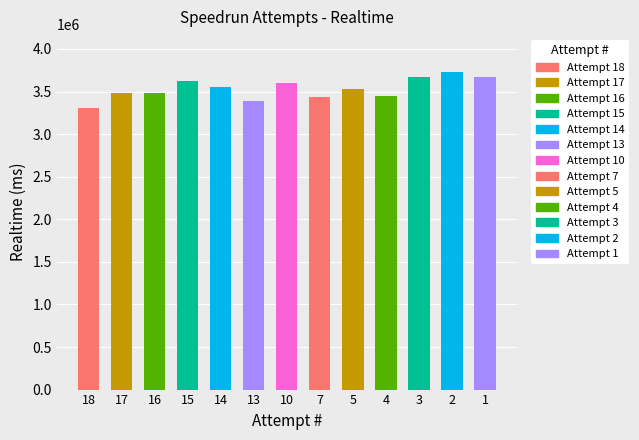

What is the value of the 10th bar from the left?

3446684